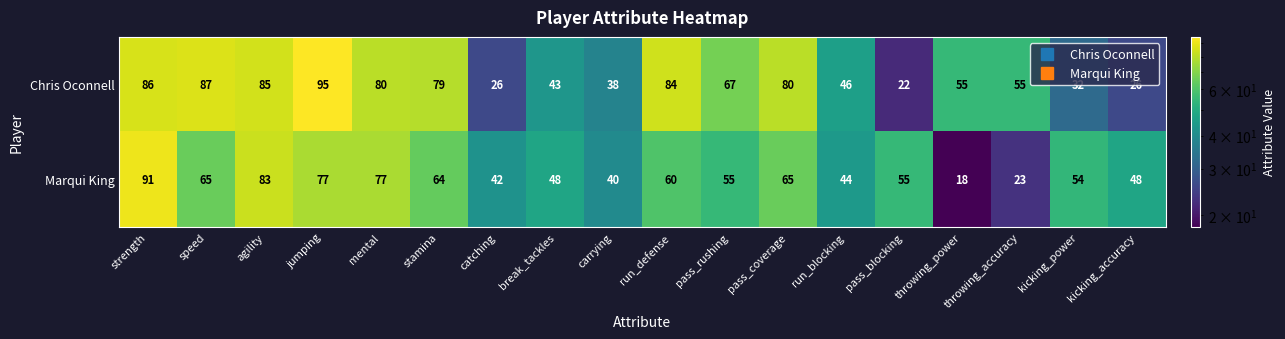

At which category is the sum across all series the highest?

strength